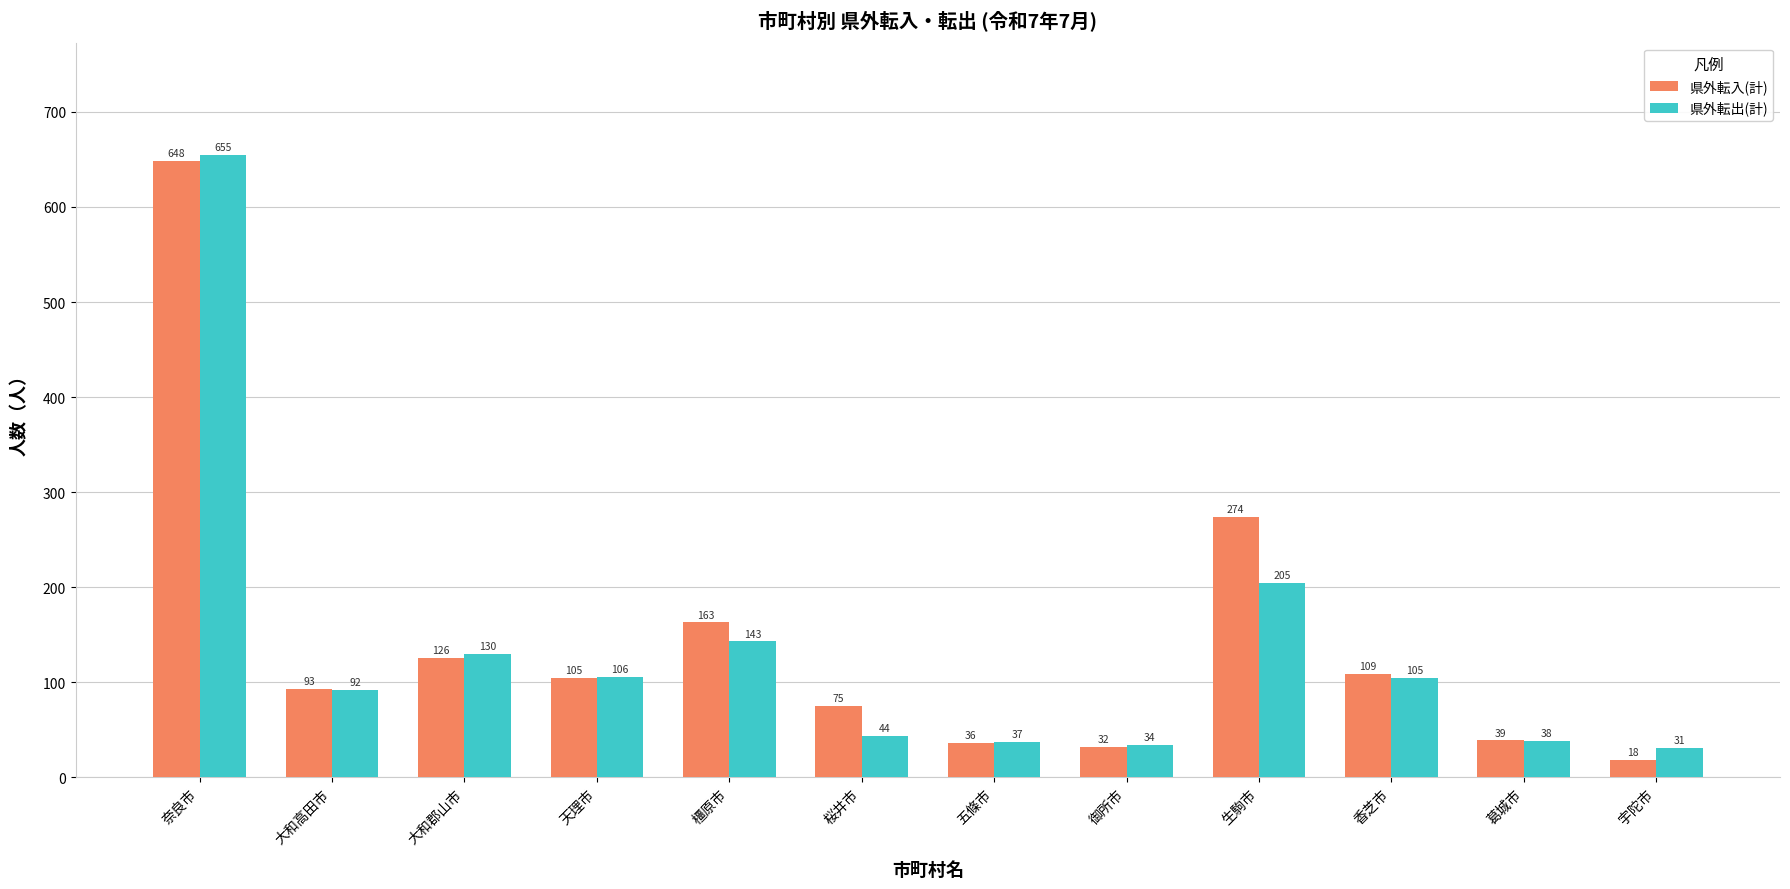

What is the label of the 10th bar from the right?

大和郡山市